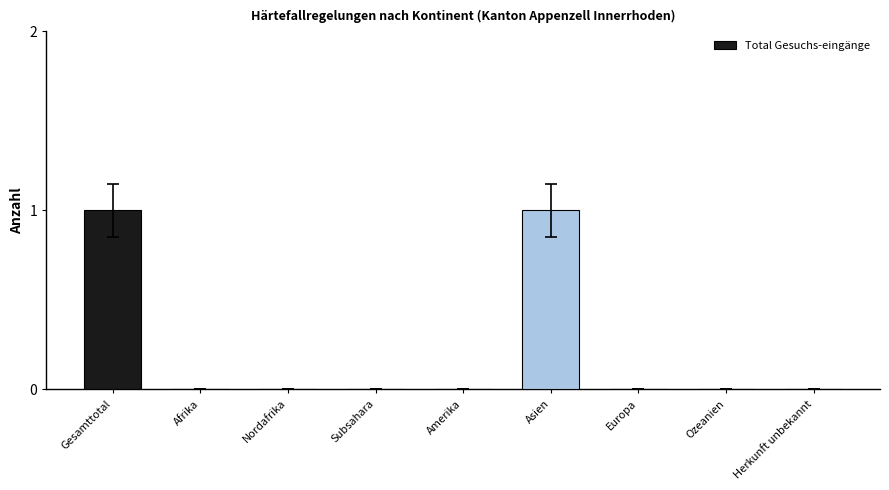

Reading left to right, what are all the values shown in this chart?

1	0	0	0	0	1	0	0	0